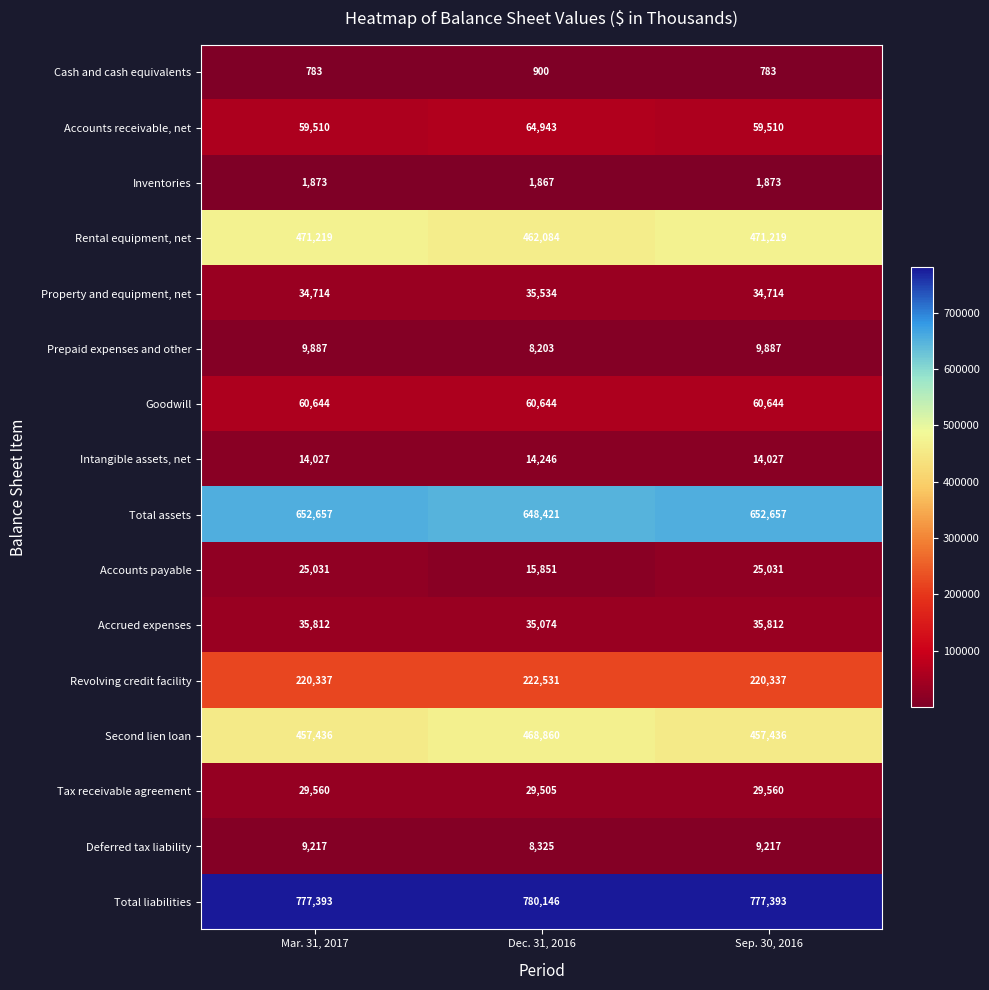

At how many categories does at least one series exceed 93368?

3